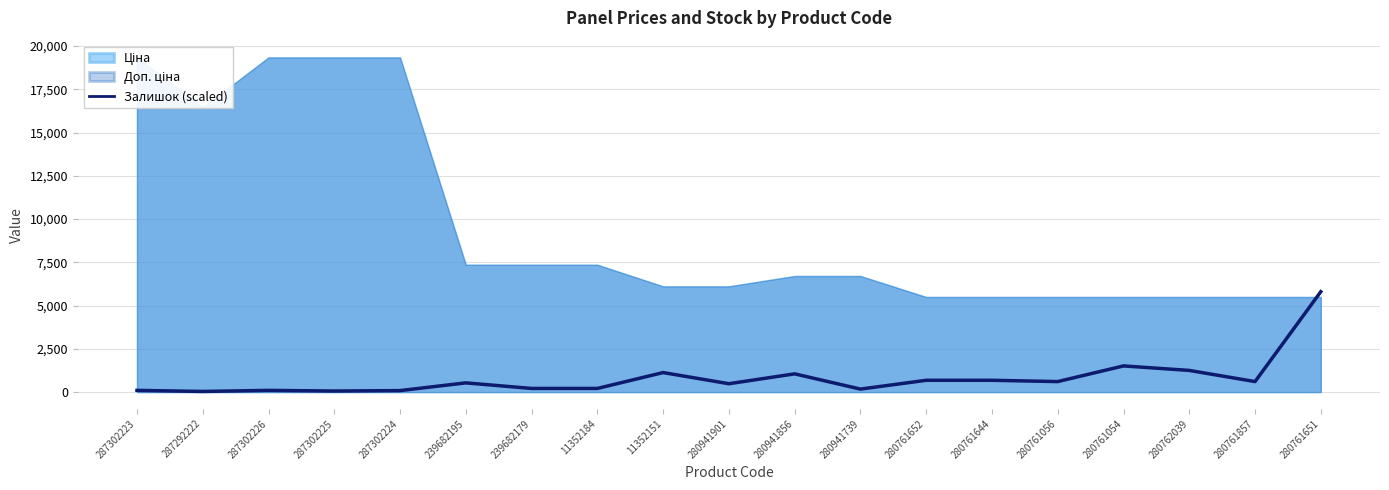

The Залишок (scaled) series shows 1053.9 at 280941856. True or false?

True